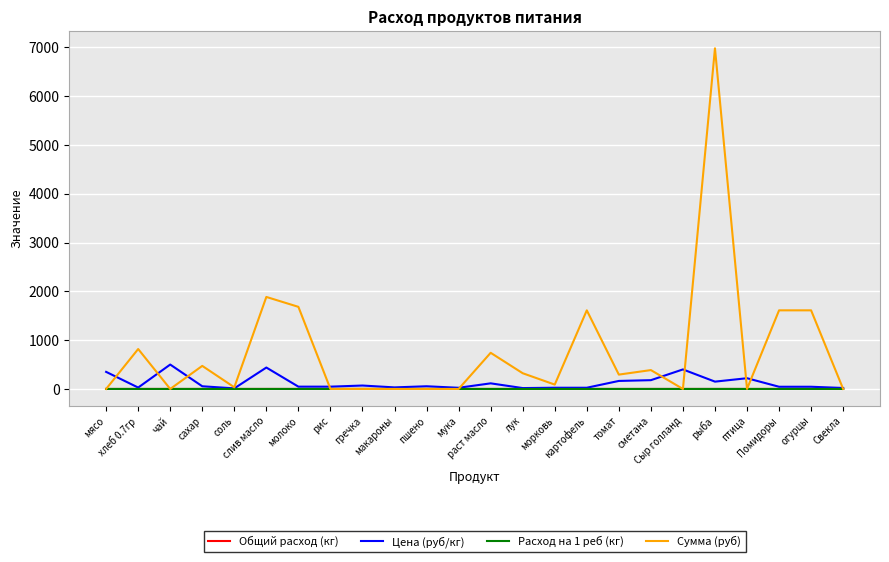

At which category does Сумма (руб) reach its first local peak?

хлеб 0.7гр